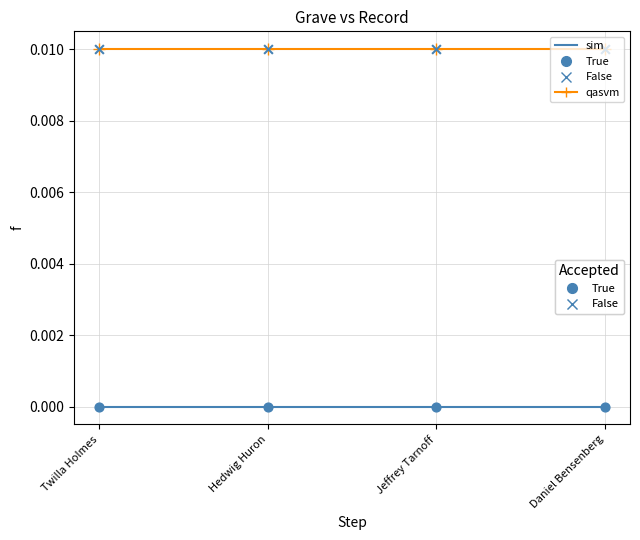

What position from the left is Hedwig Huron?

2